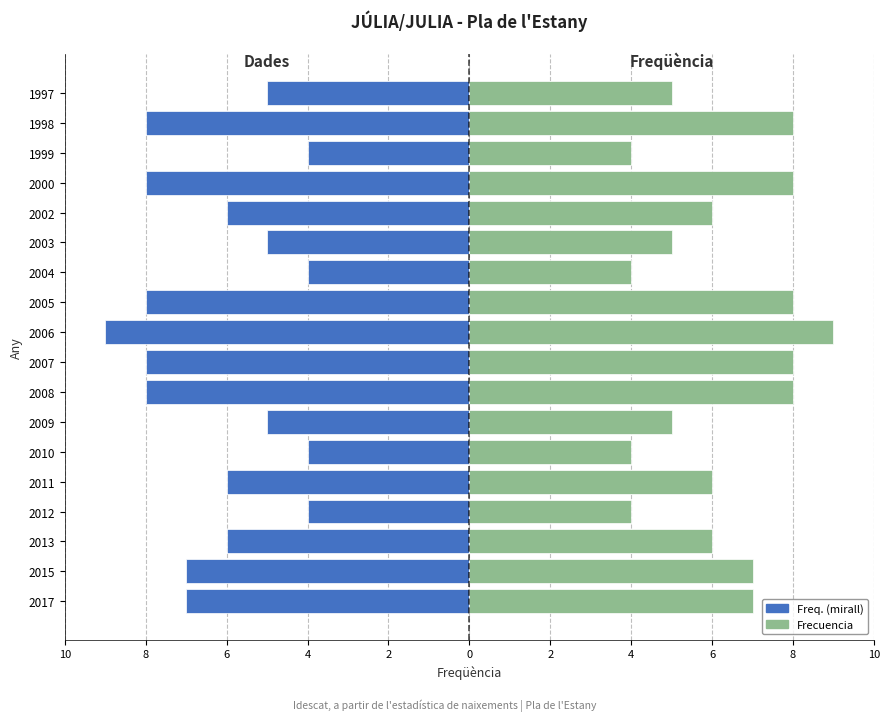

What is the highest value of the Frecuencia series?

9